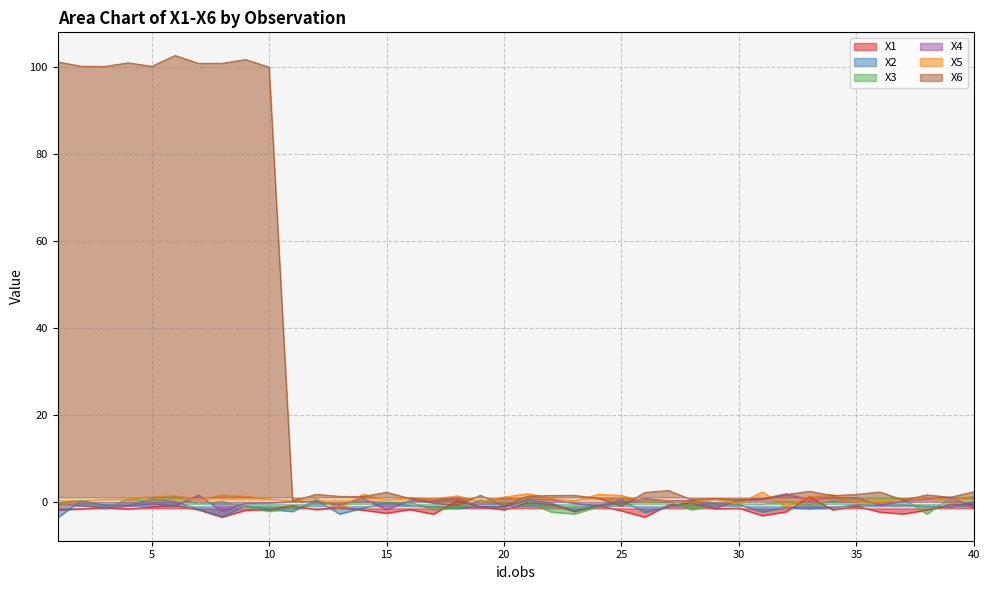

How many lines are shown in the chart?

6